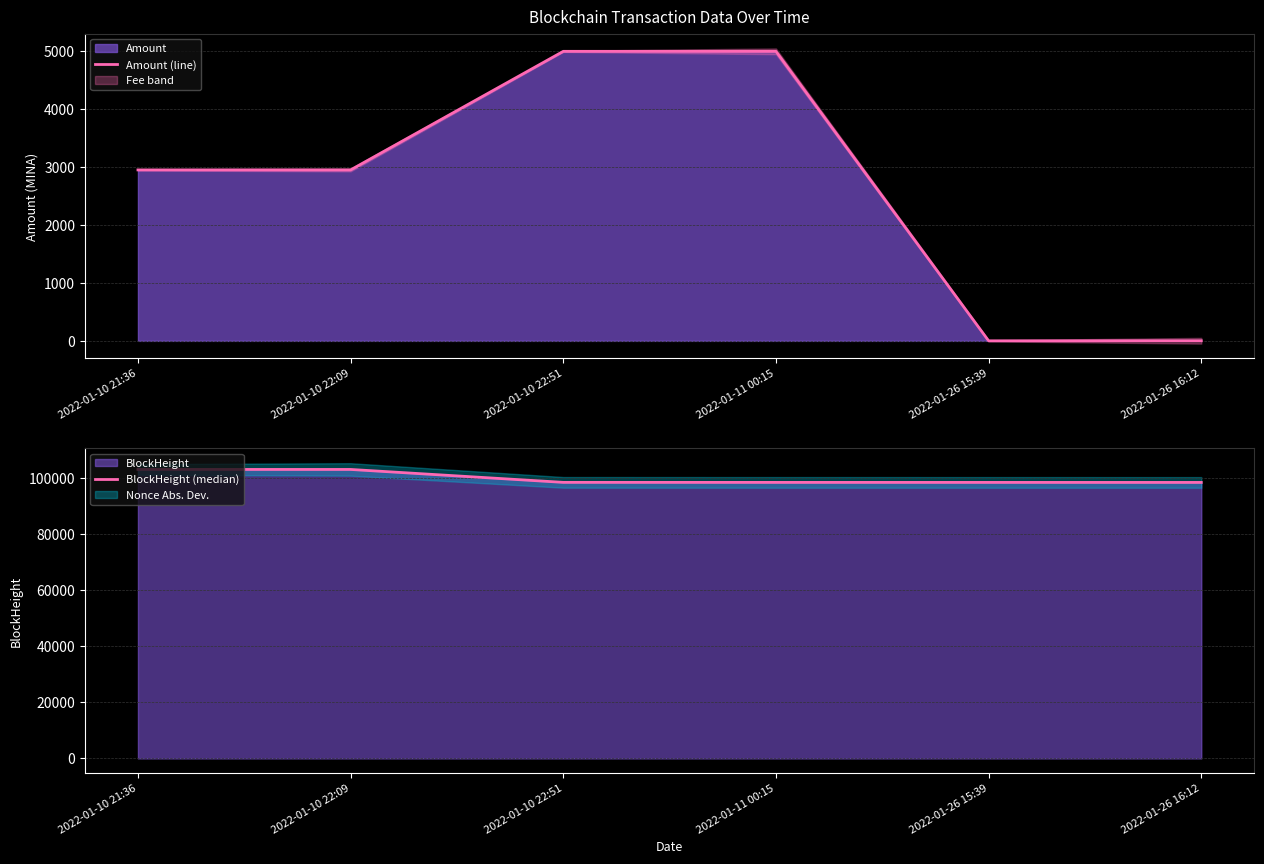

The BlockHeight (median) series shows 98477.0 at 2022-01-10 22:51. True or false?

True